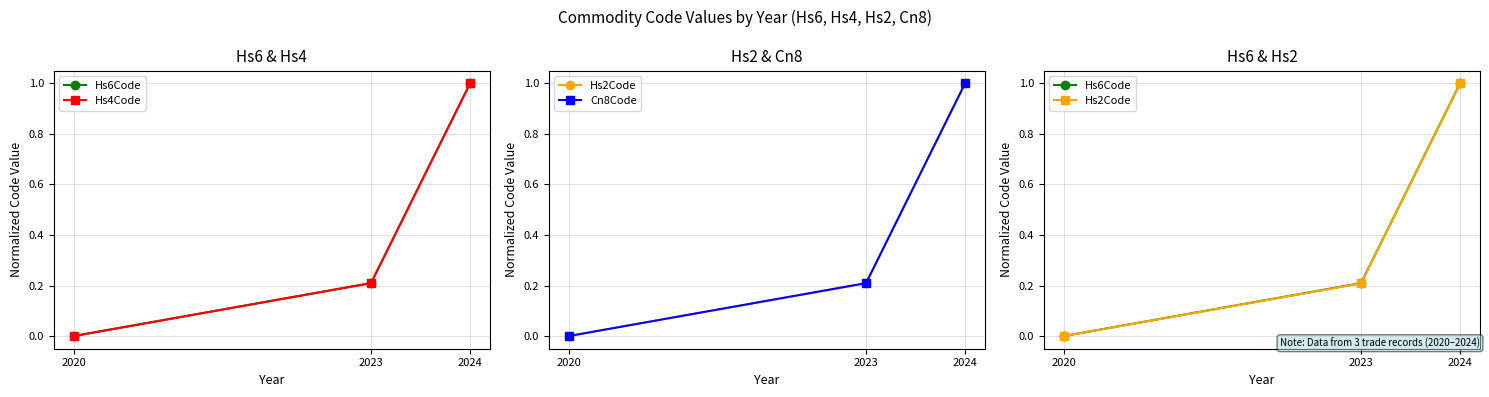

What is the difference between the second highest and minimum values in the Hs6Code series?

0.2